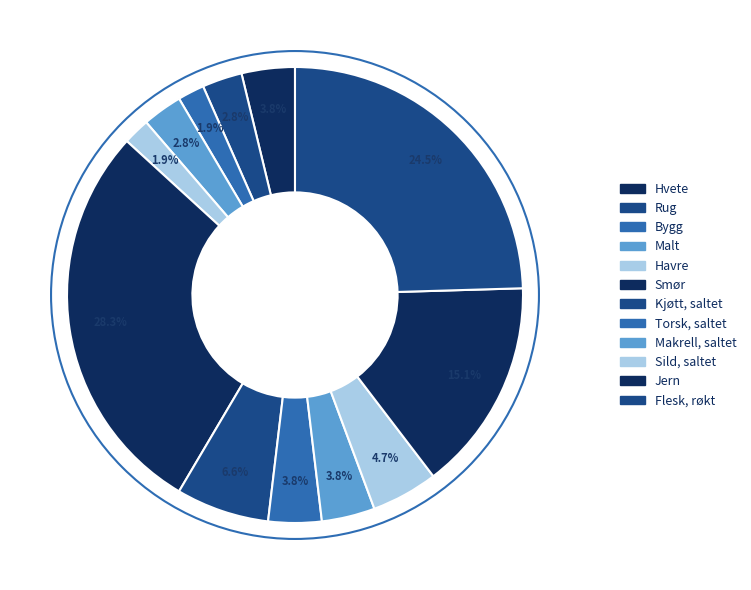

To the nearest percent, what percentage of the pie is Smør?

28%